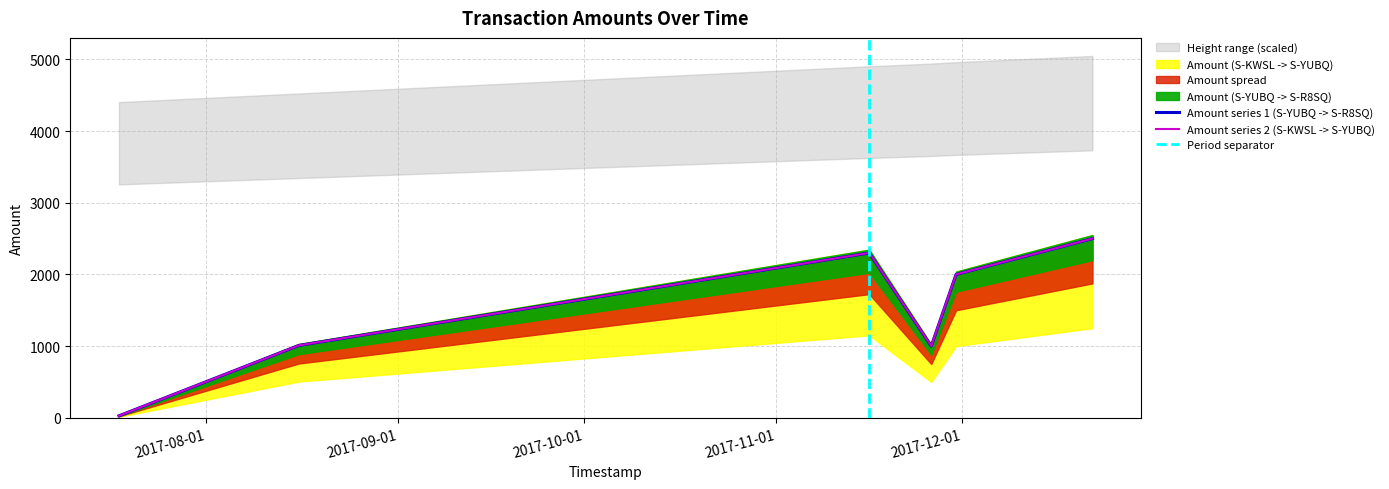

What is the label of the 4th point from the left?

2017-11-26